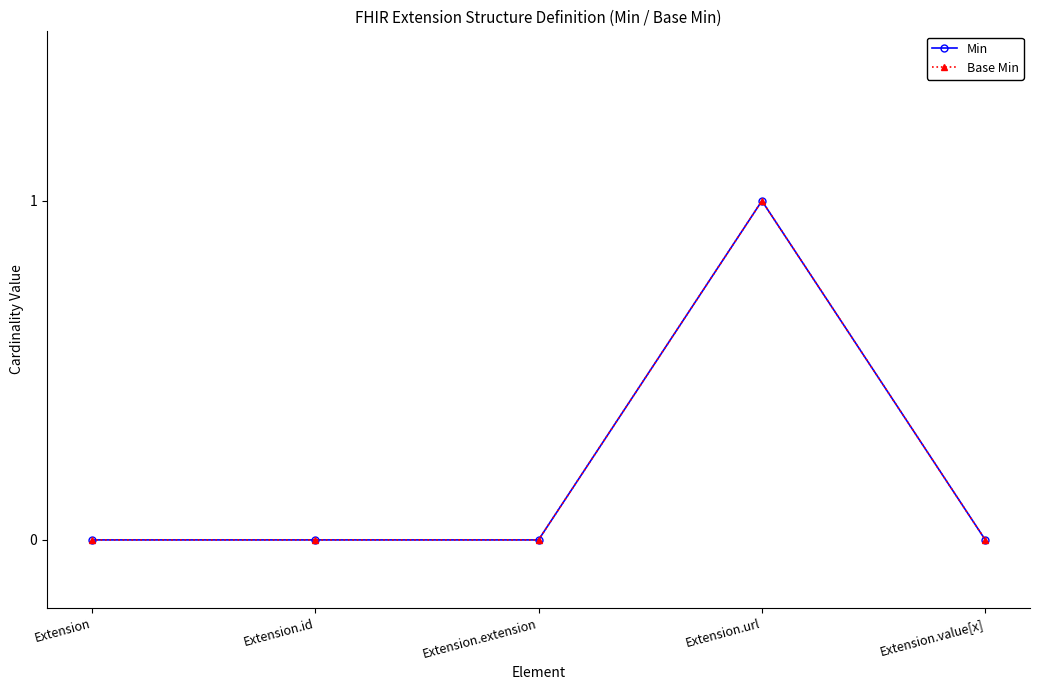

True or false: Base Min and Min cross at least once.

False